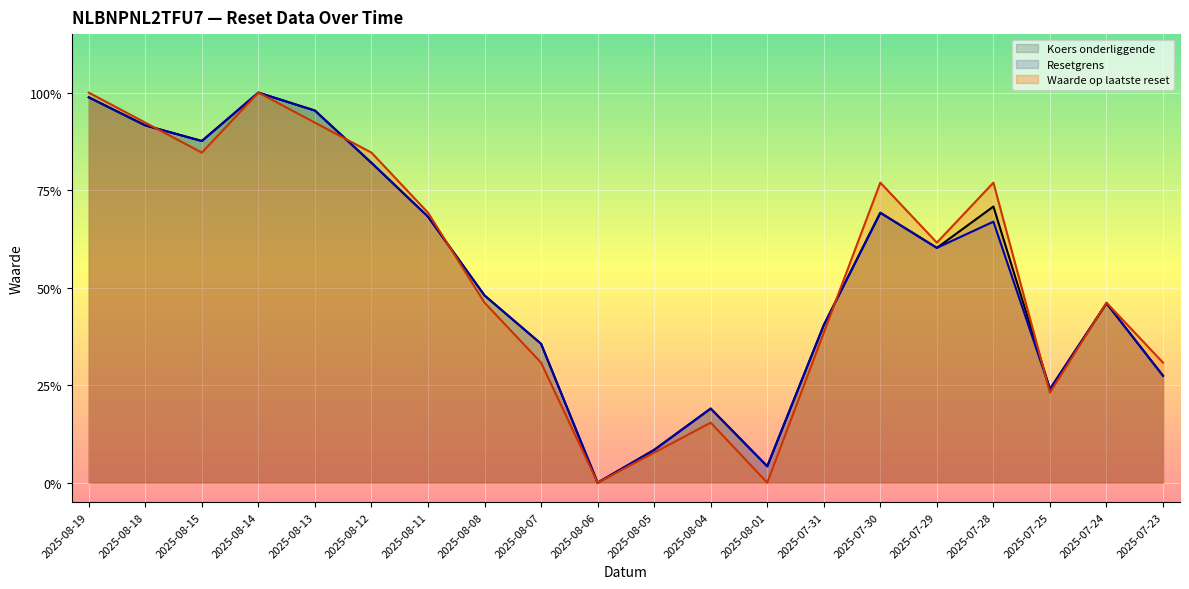

How many positive values does the Resetgrens series have?

19